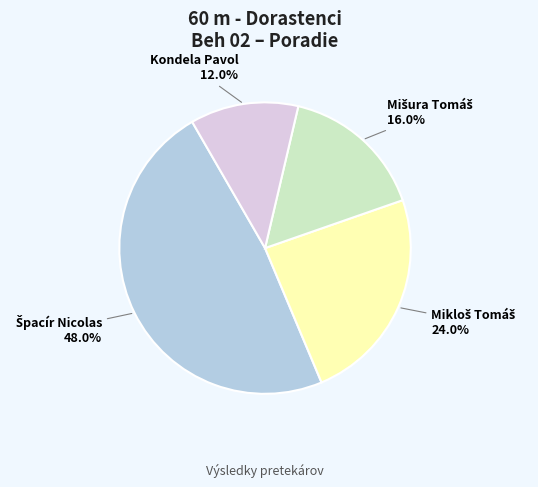

How much of the chart is everything except Kondela Pavol?

88.0%